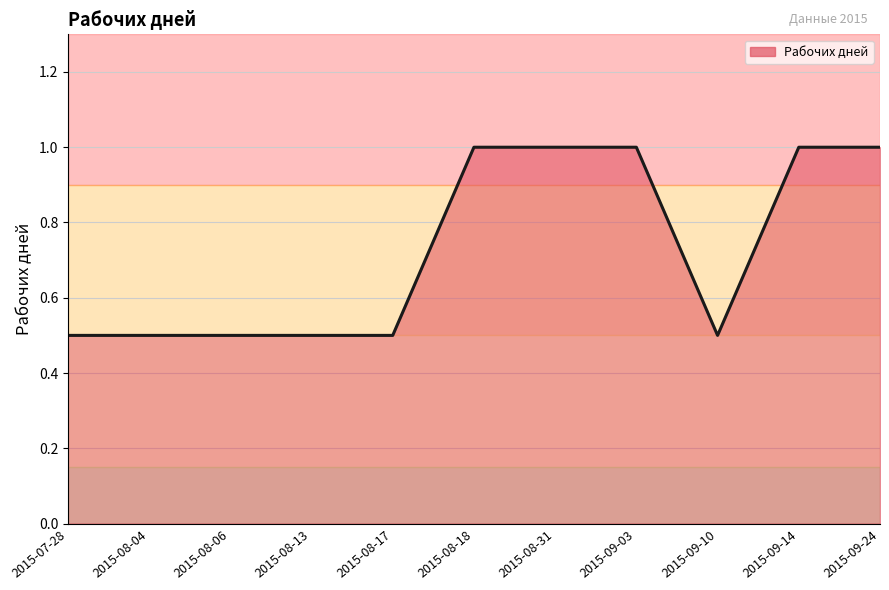

The value at 2015-09-14 is 1.0. True or false?

True